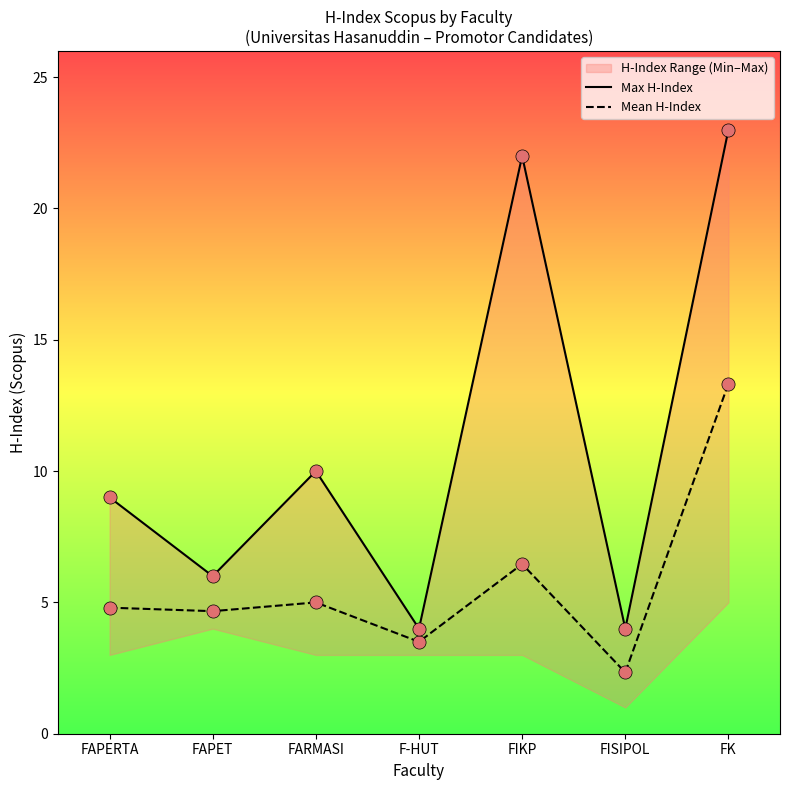

Is the value of Mean H-Index at FIKP greater than the value of Max H-Index at FAPET?

Yes